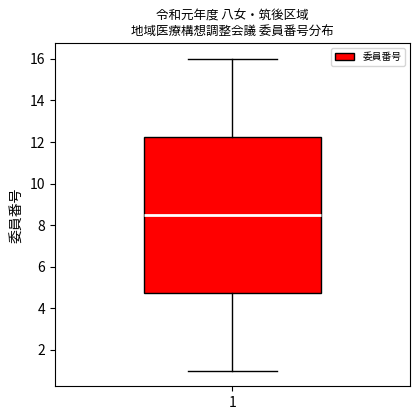

Where does the upper whisker of the box at x = 1 end on the y-axis? The values are not printed on the chart, so give them approximately, as read against the axis.

16.0